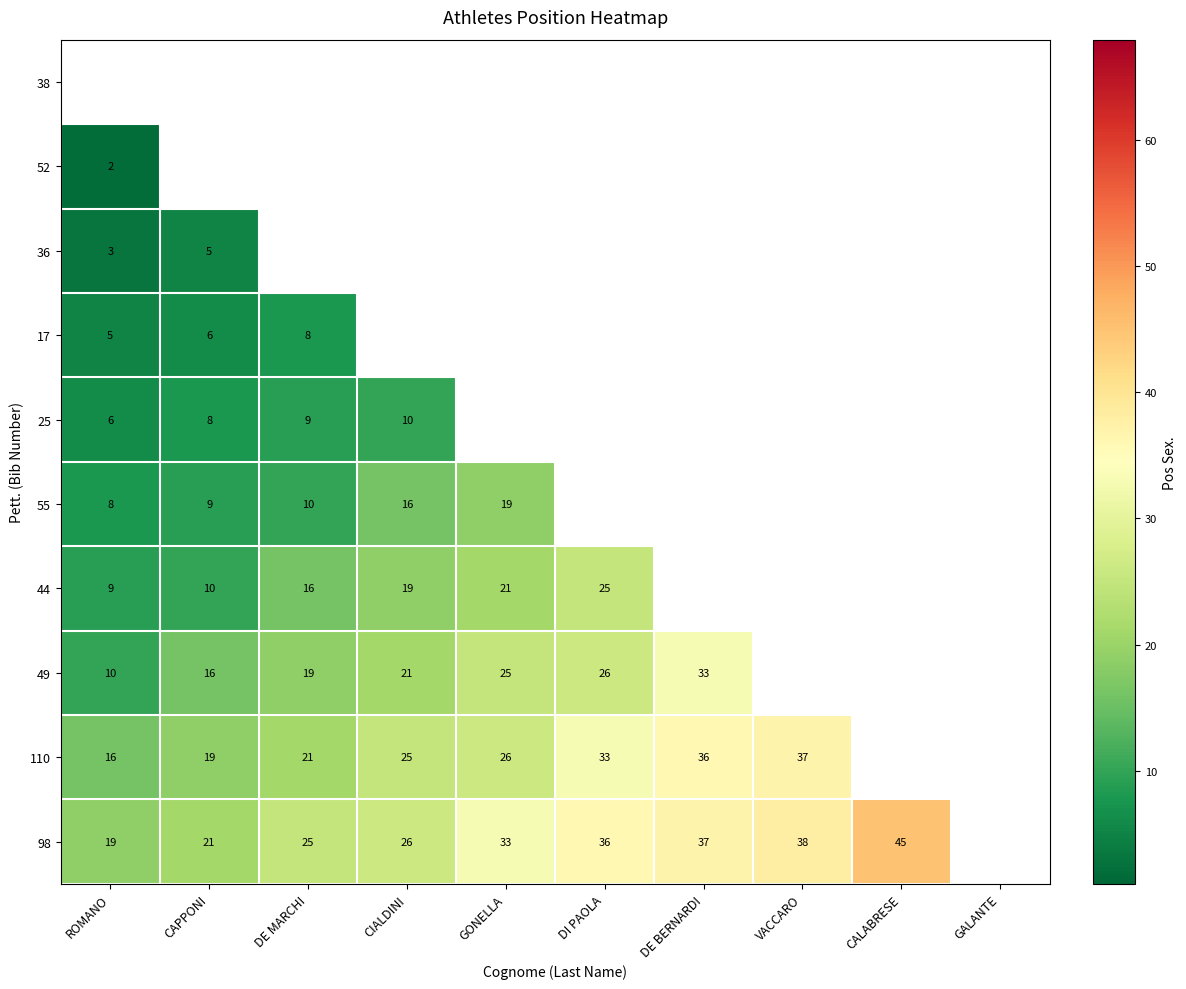

What is the sum of the 110 values at CAPPONI and DE MARCHI?

40